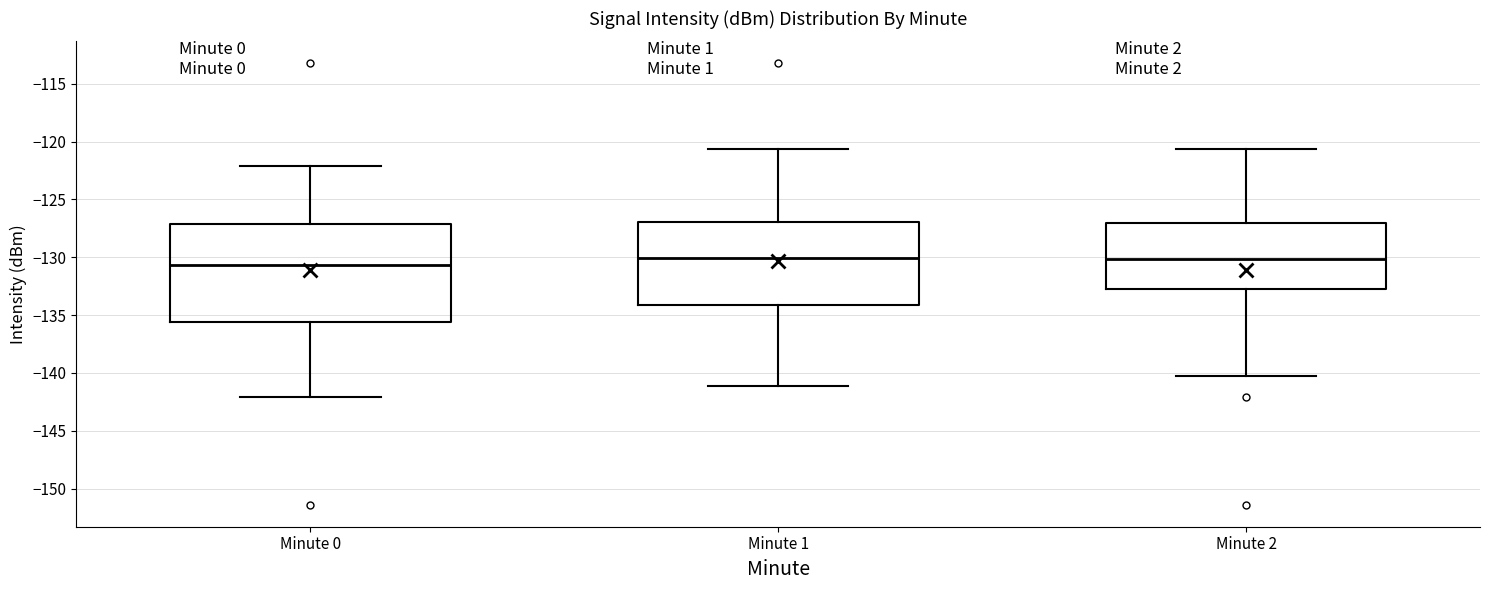

Which box's median line is the lowest?

Minute 0